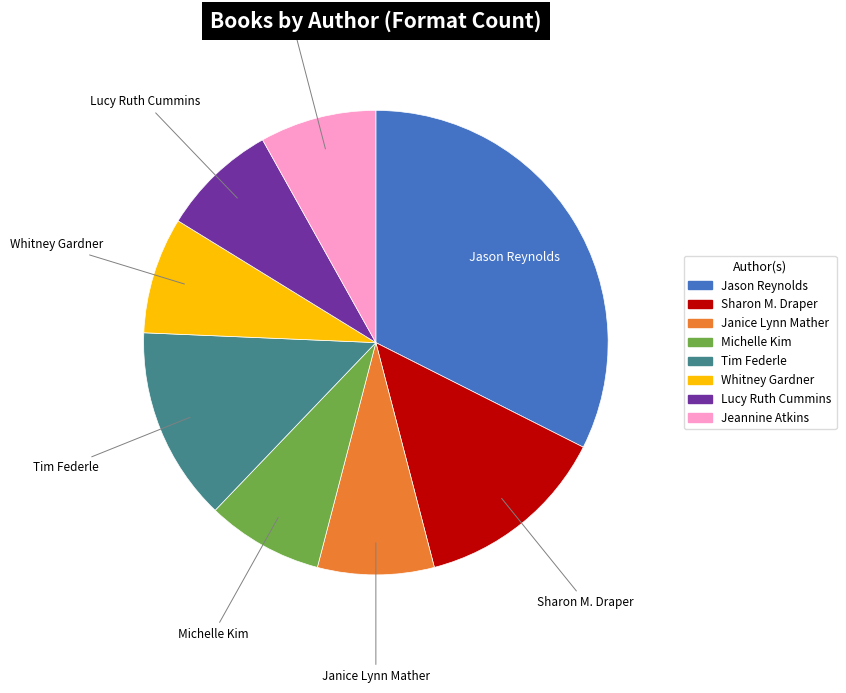

Is there any slice that represents more than half of the pie?

No